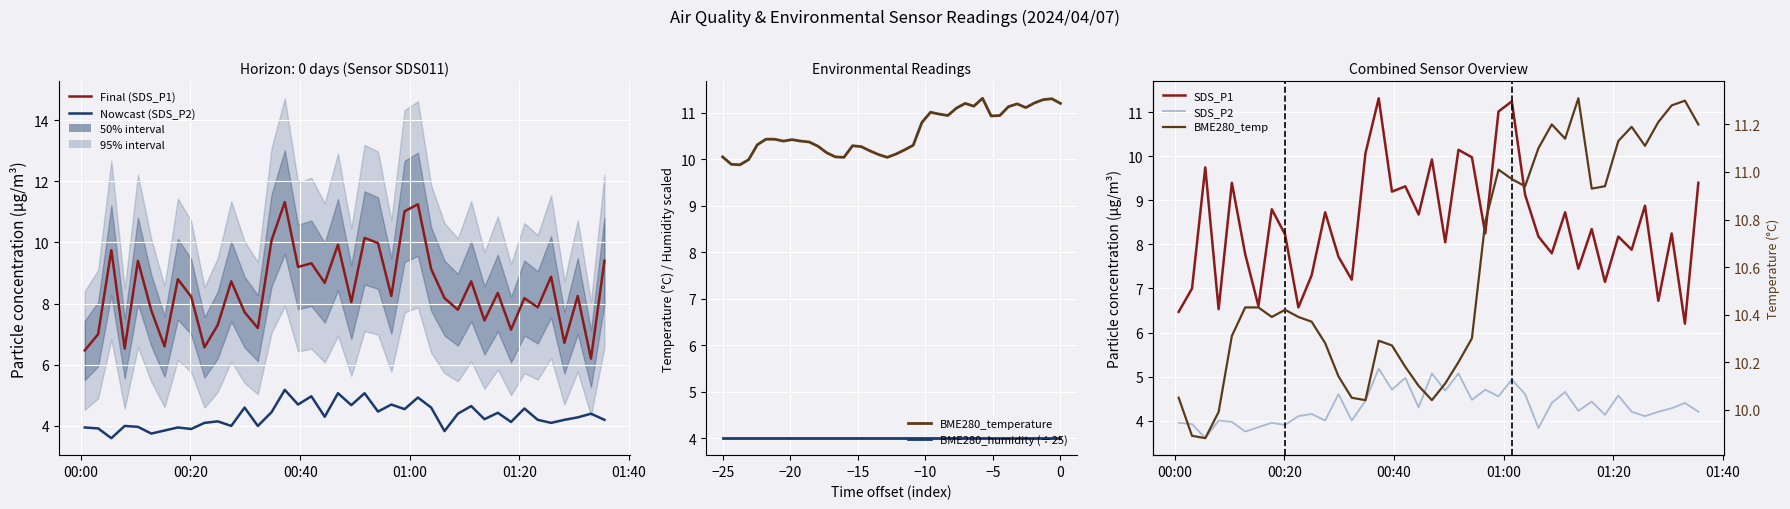

Which series has the widest spread of values?

SDS_P1